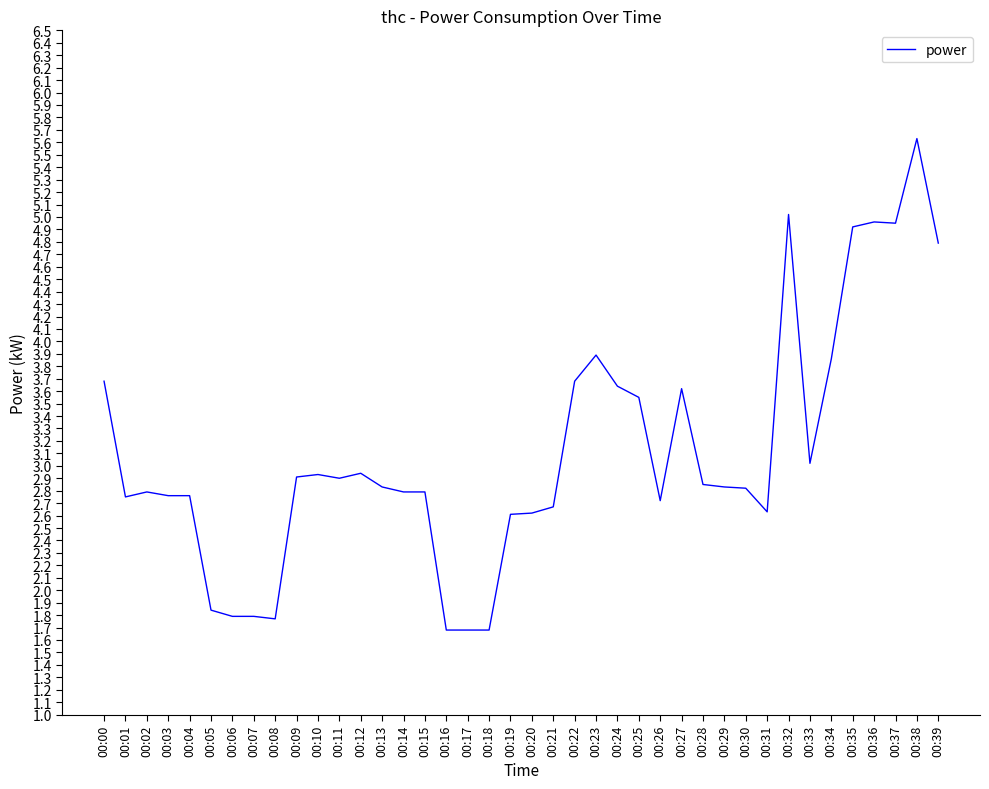

At which label does the data first exceed 2?

00:00